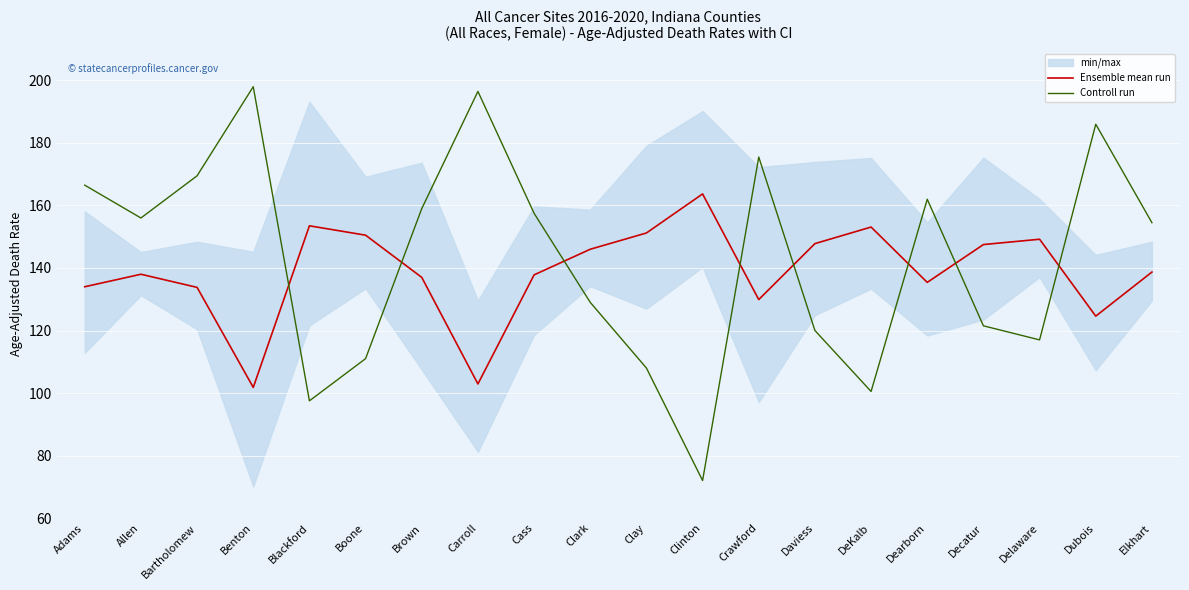

List the labels in order of Ensemble mean run value, smallest first.

Benton, Carroll, Dubois, Crawford, Bartholomew, Adams, Dearborn, Brown, Cass, Allen, Elkhart, Clark, Decatur, Daviess, Delaware, Boone, Clay, DeKalb, Blackford, Clinton